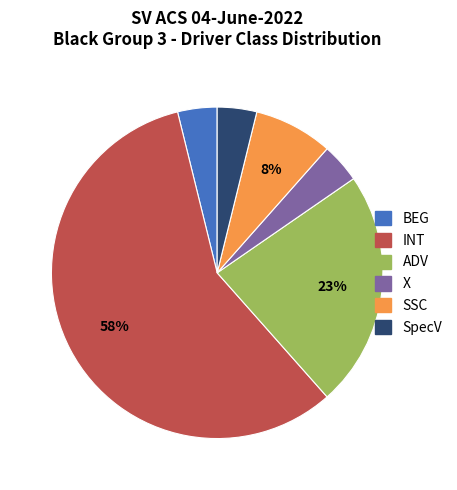

To the nearest percent, what portion does SpecV represent?

4%